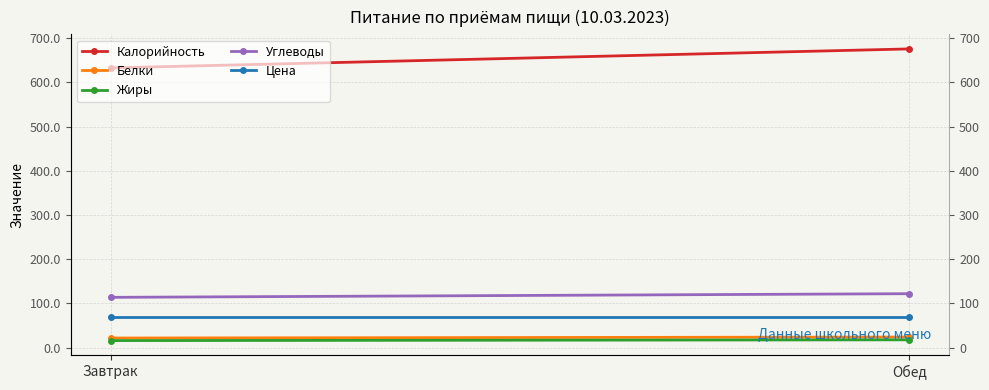

List the series in order of their peak value, highest first.

Калорийность, Углеводы, Цена, Белки, Жиры